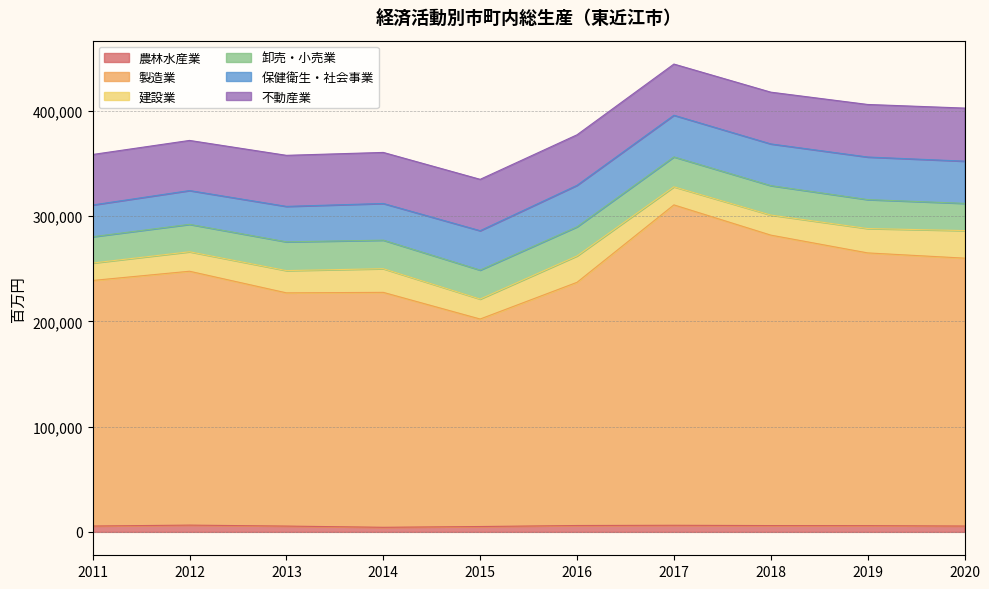

What is the value of the 製造業 point at the 3rd from the left?

221663